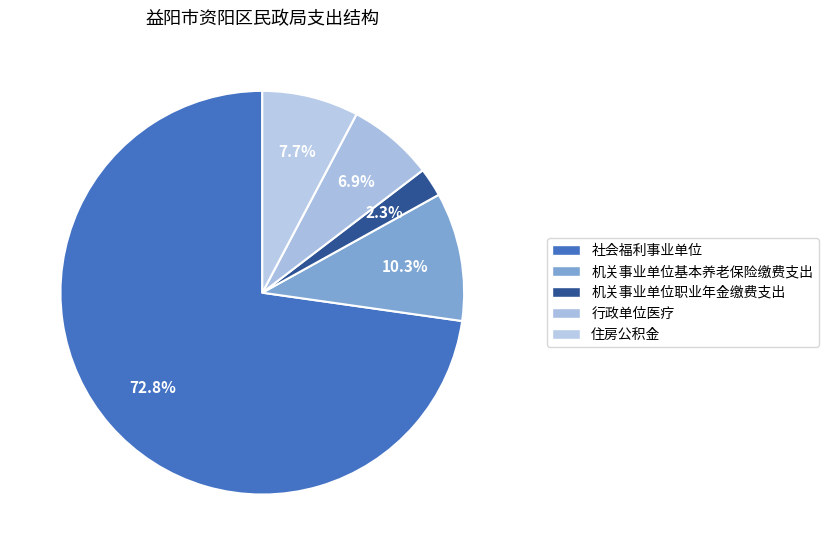

How many slices are in this pie chart?

5